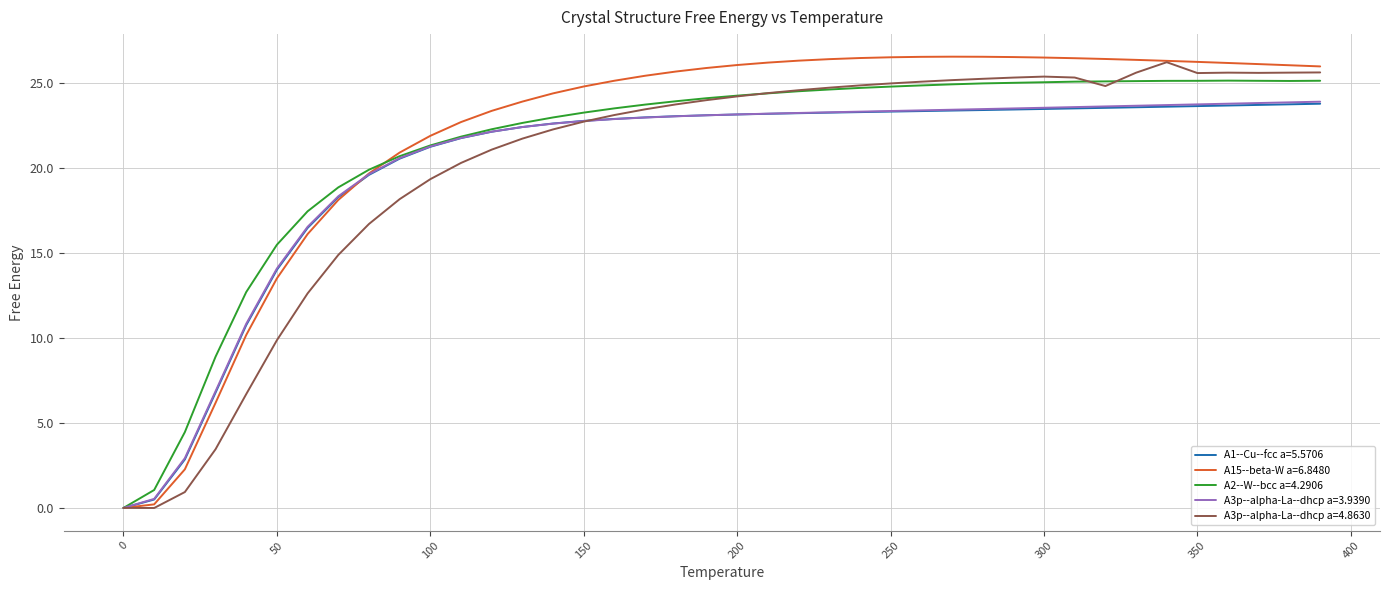

What is the difference between the second highest and minimum values in the A2--W--bcc a=4.2906 series?

25.1